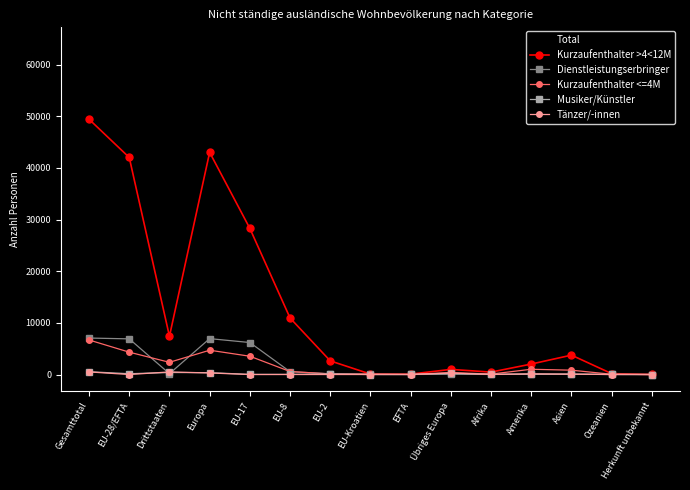

True or false: Dienstleistungserbringer has more than 1 points higher than both neighbors.

True